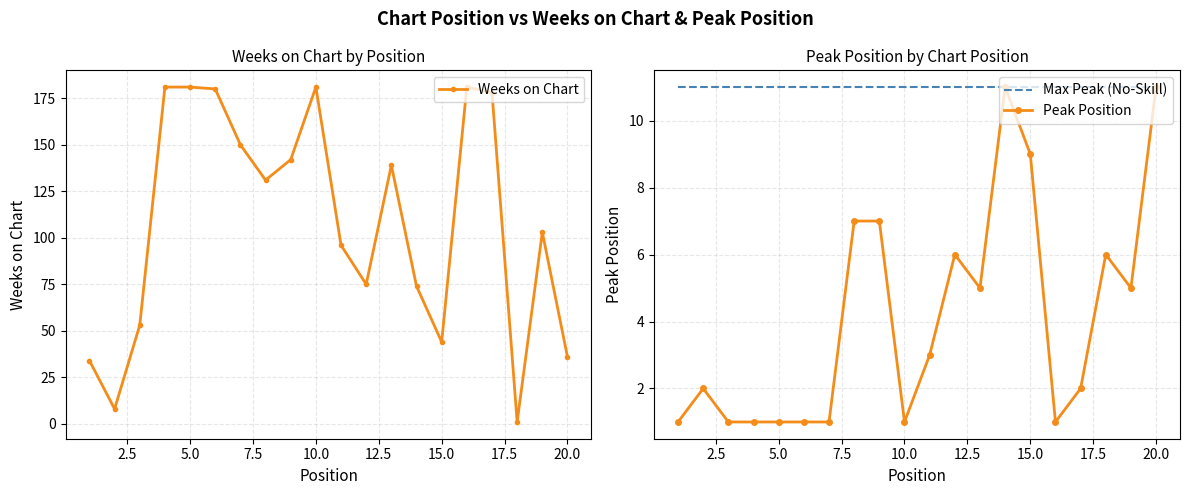

True or false: Weeks on Chart has more than 0 interior local peaks.

True